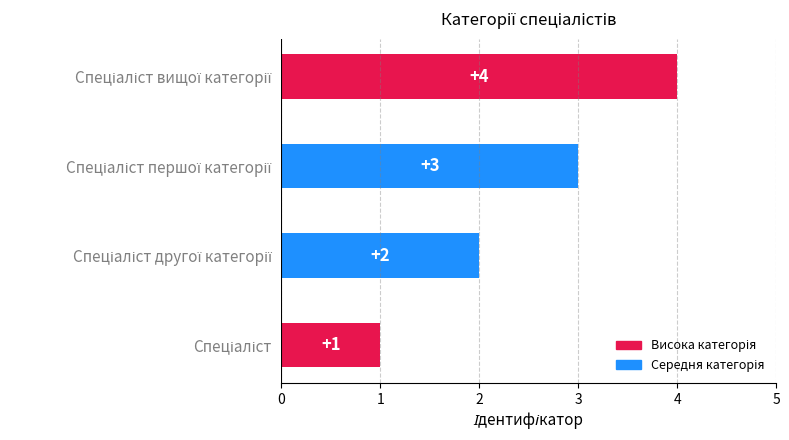

Count the values in the range 2 to 4.

3